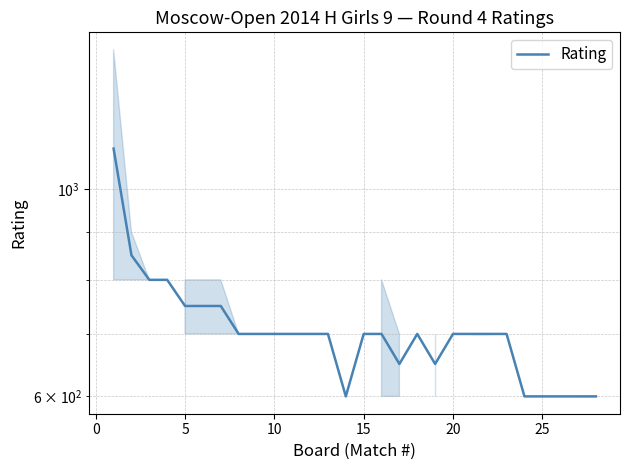

The value at 20 is 255.0. True or false?

False